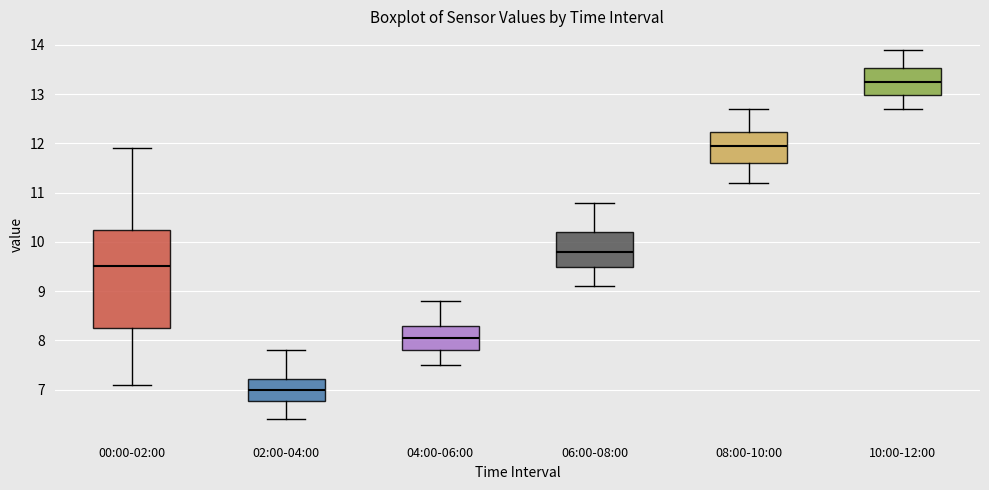

Reading left to right, read every box against the y-axis: the position of its median line, the range the box covers, and the ends of its whiskers. The values are not printed on the chart, so give them approximately, as read against the axis.

00:00-02:00: median 9.5, box 8.3 to 10.2, whiskers 7.1 to 11.9
02:00-04:00: median 7.0, box 6.8 to 7.2, whiskers 6.4 to 7.8
04:00-06:00: median 8.1, box 7.8 to 8.3, whiskers 7.5 to 8.8
06:00-08:00: median 9.8, box 9.5 to 10.2, whiskers 9.1 to 10.8
08:00-10:00: median 12.0, box 11.6 to 12.2, whiskers 11.2 to 12.7
10:00-12:00: median 13.3, box 13.0 to 13.5, whiskers 12.7 to 13.9